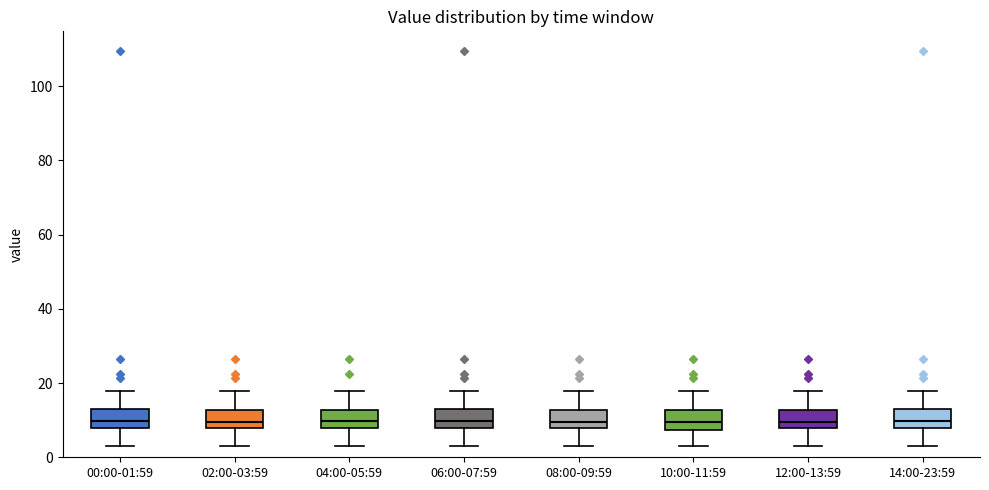

Reading left to right, read every box against the y-axis: the position of its median line, the range the box covers, and the ends of its whiskers. The values are not printed on the chart, so give them approximately, as read against the axis.

00:00-01:59: median 10, box 8 to 12, whiskers 2 to 18
02:00-03:59: median 10, box 8 to 12, whiskers 2 to 18
04:00-05:59: median 10, box 8 to 12, whiskers 2 to 18
06:00-07:59: median 10, box 8 to 12, whiskers 2 to 18
08:00-09:59: median 10, box 8 to 12, whiskers 2 to 18
10:00-11:59: median 10, box 8 to 12, whiskers 2 to 18
12:00-13:59: median 10, box 8 to 12, whiskers 2 to 18
14:00-23:59: median 10, box 8 to 12, whiskers 2 to 18